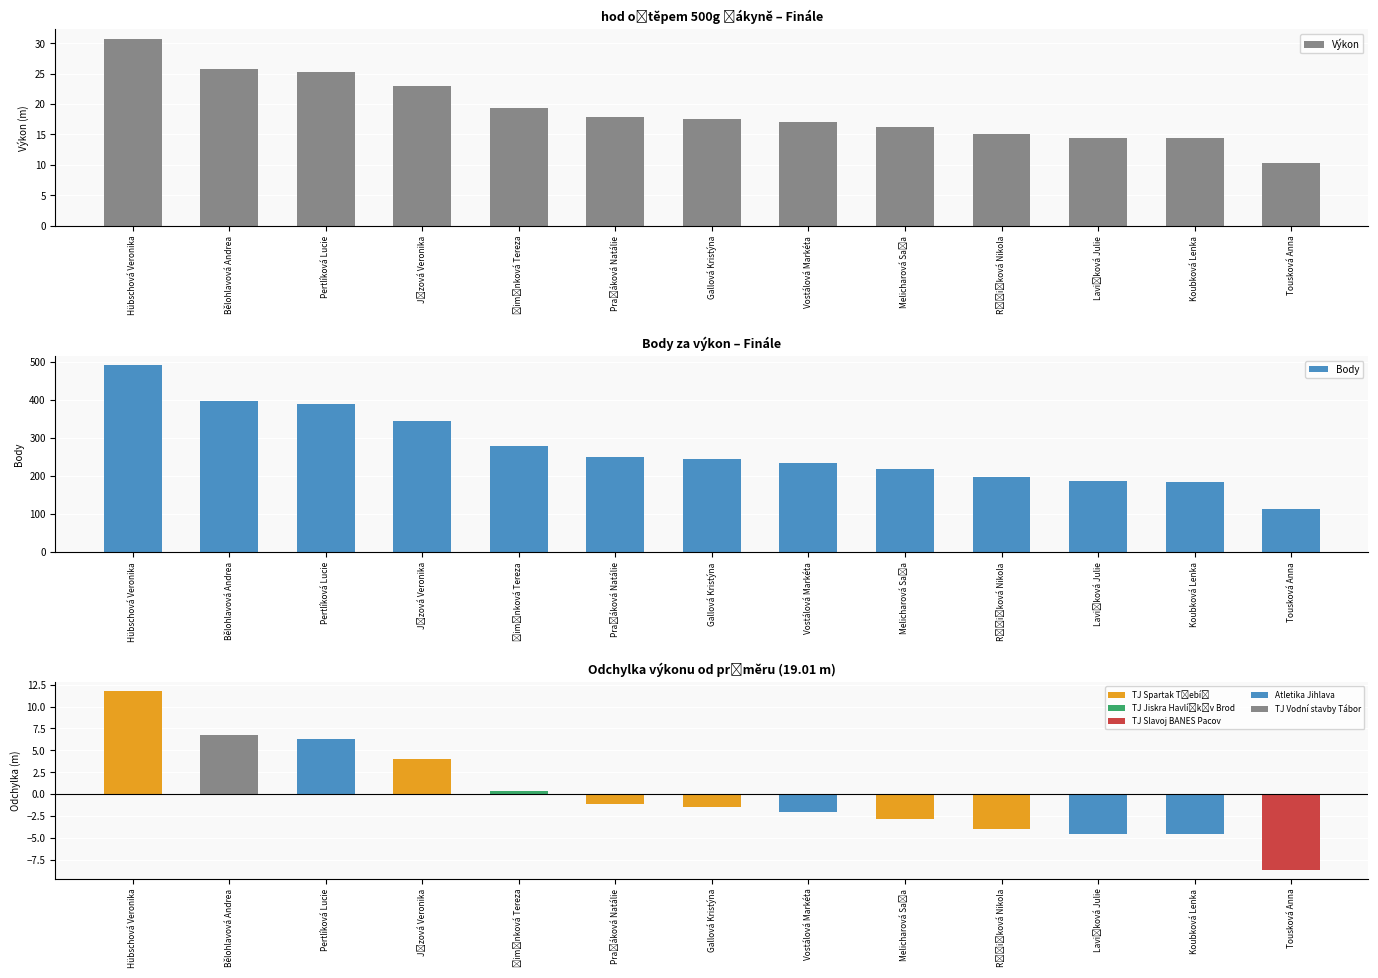

What is the total value across all series at Vostálová Markéta?

250.0